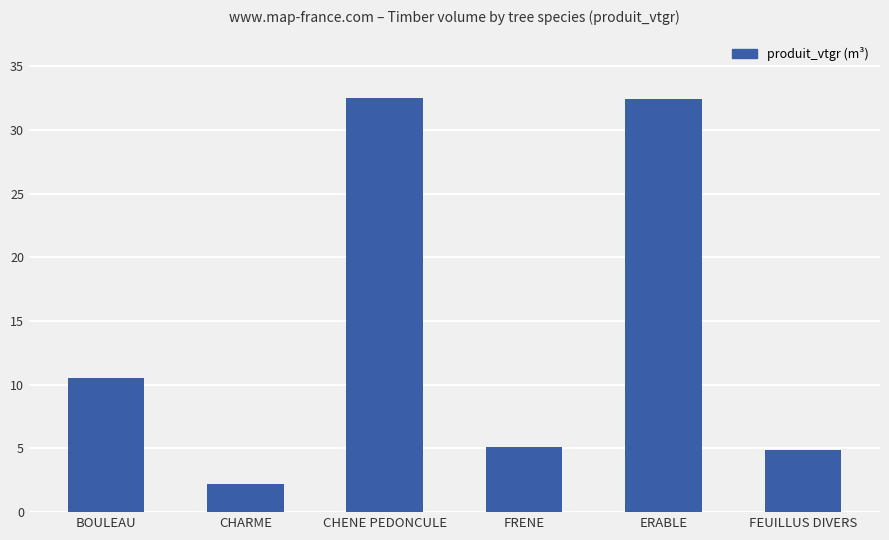

Is it true that the value at ERABLE is 17.7?

False